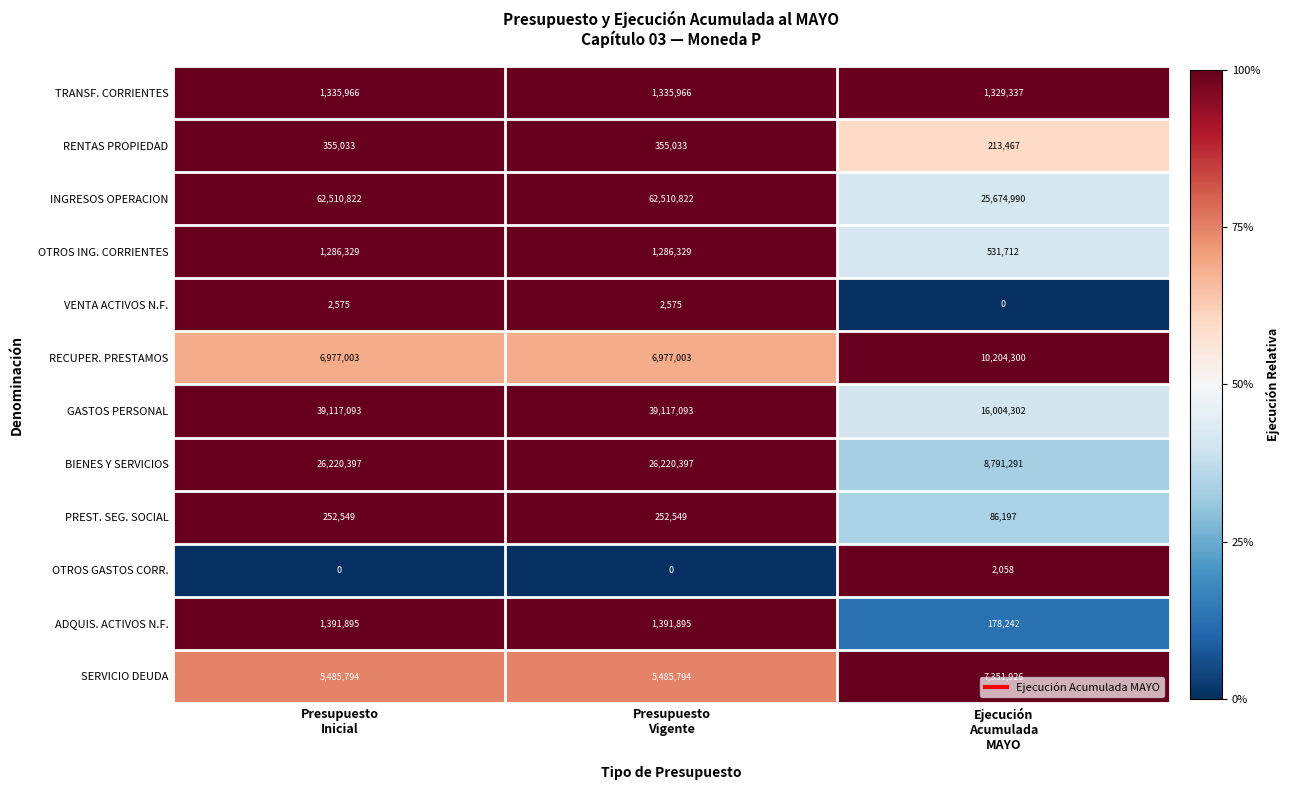

What is the sum of all BIENES Y SERVICIOS values?

61232085